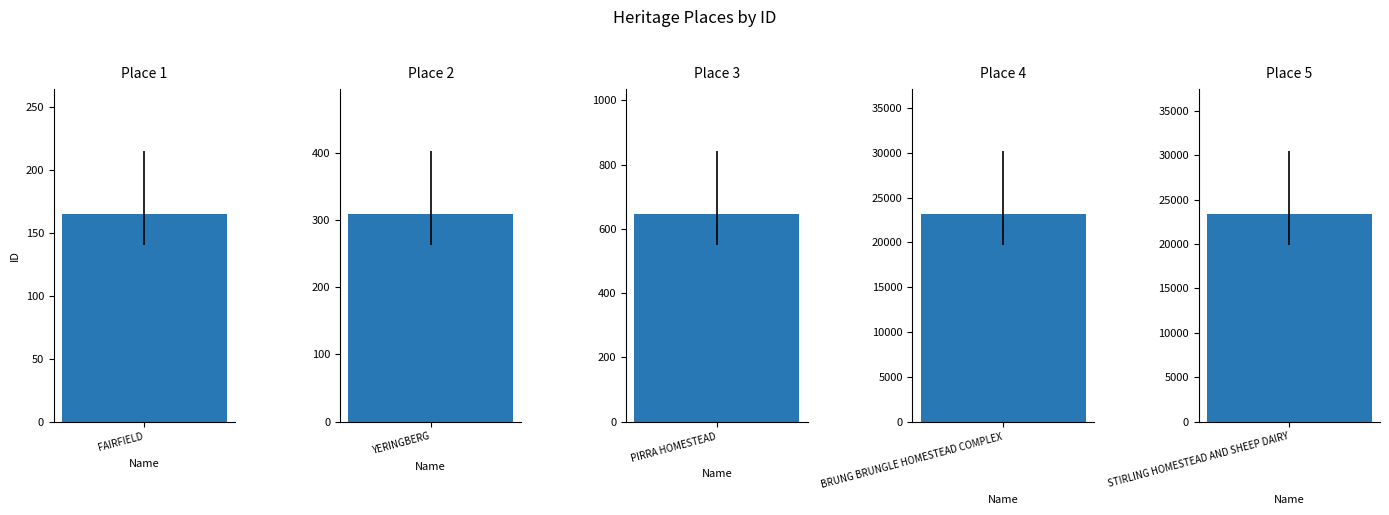

Reading left to right, extract all data points from this chart.

165	309	647	23188	23418